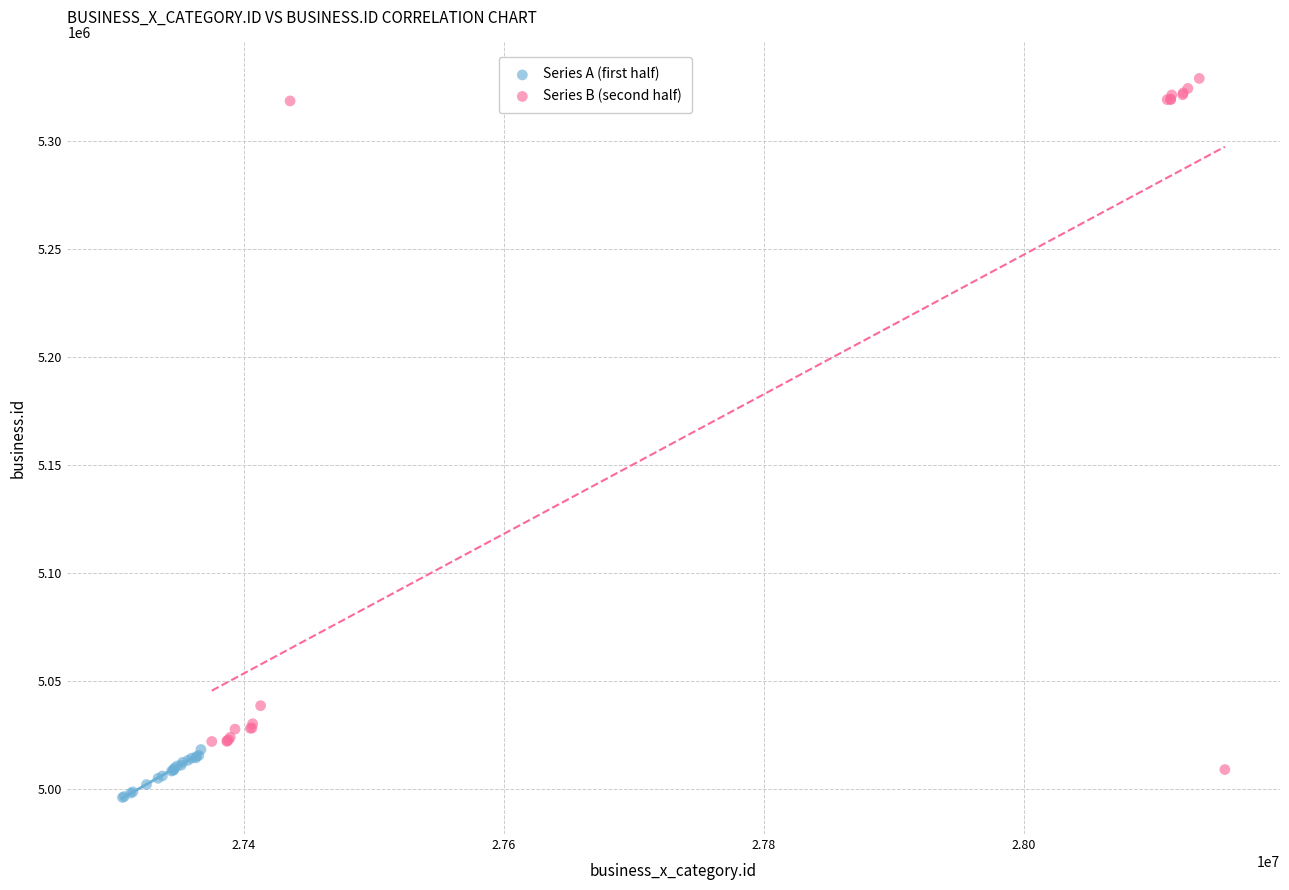

What are all the series names shown in the legend?

Series A (first half), Series B (second half)